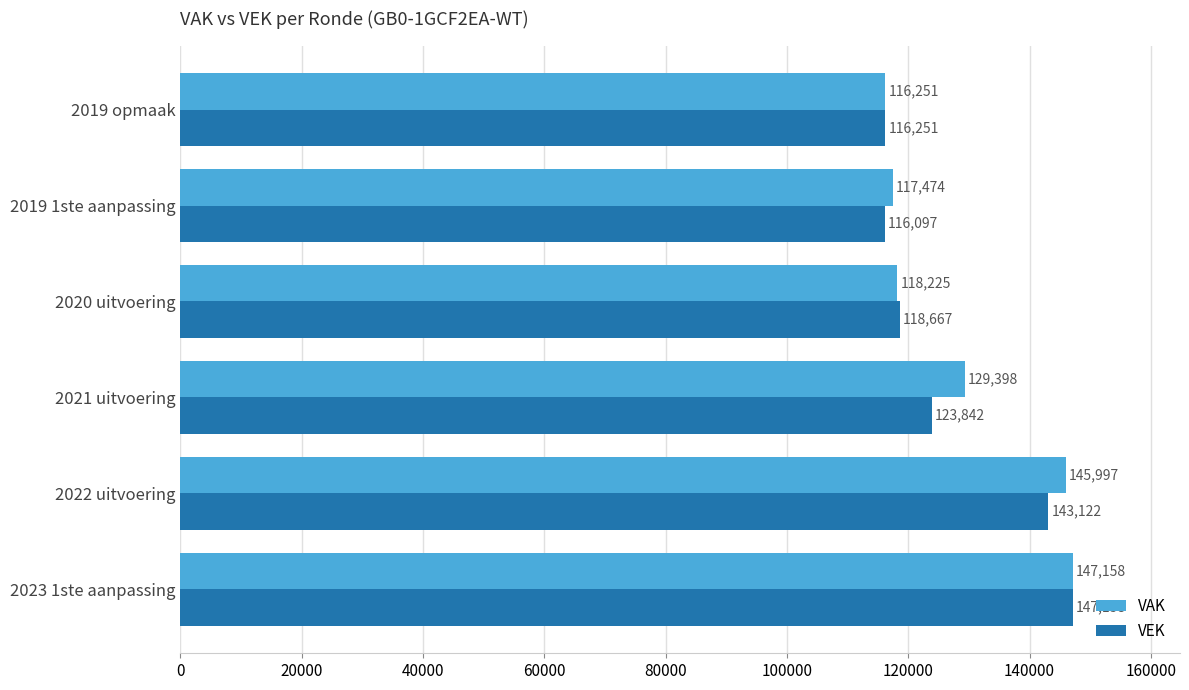

The value of VAK at 2020 uitvoering is 118225. True or false?

True